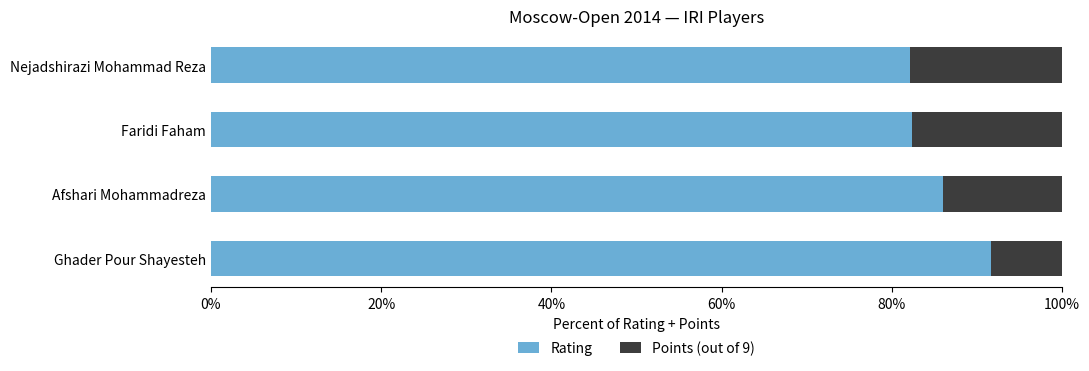

What is the difference between the maximum and second lowest values in the Rating series?

0.1